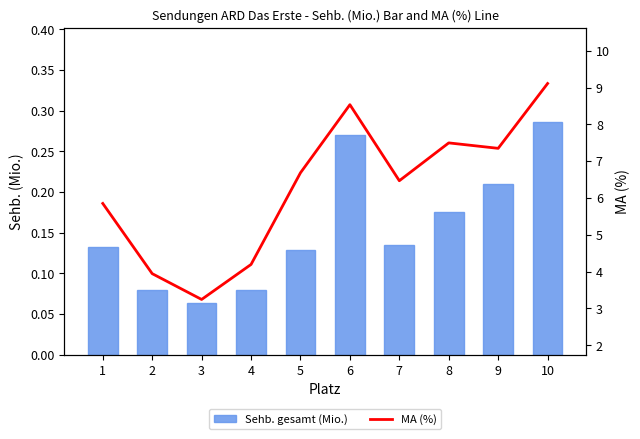

Between 6 and 3, which is larger?

6